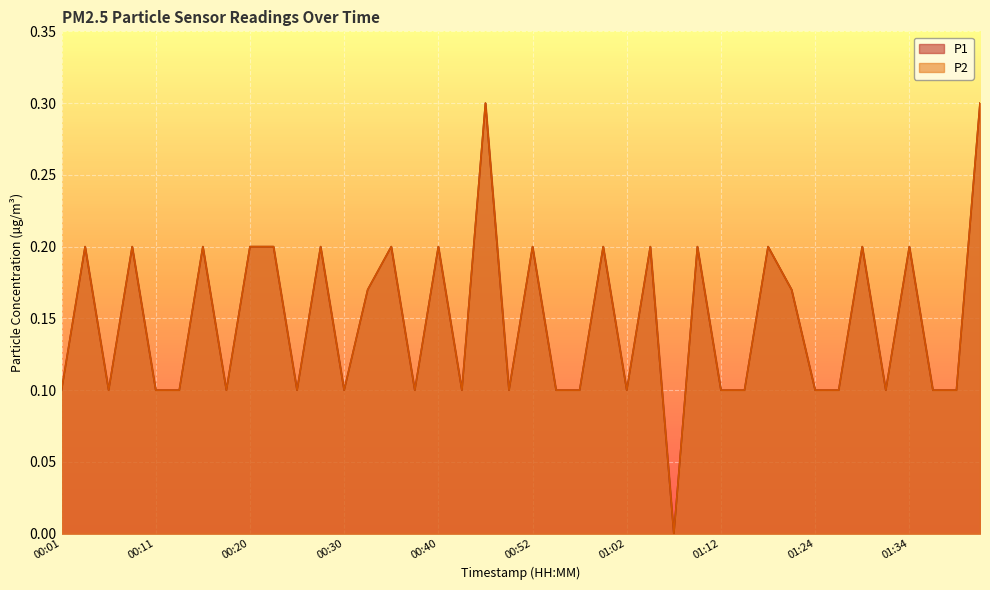

True or false: P1 and P2 intersect in this chart.

False